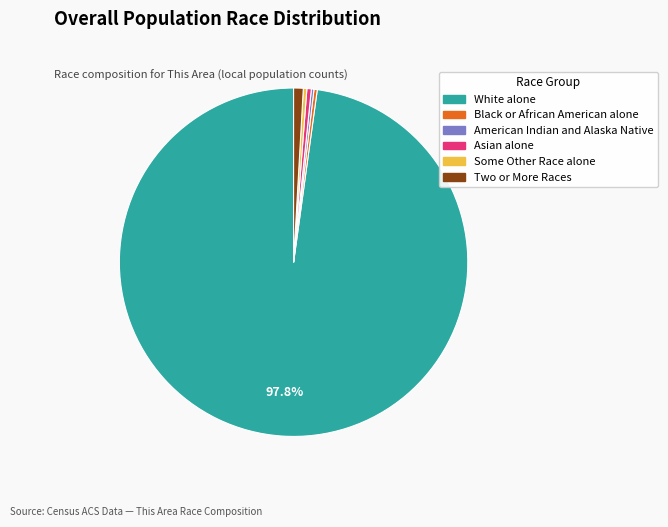

Is there a majority slice in this chart?

Yes